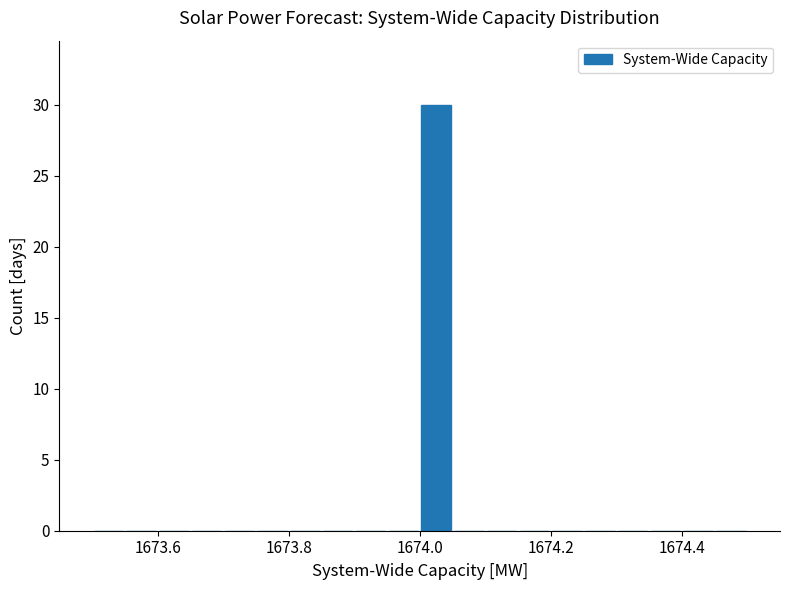

Around what value on the x-axis is the tallest bar? Give the approximate position of its centre, as read against the axis.

1674.02